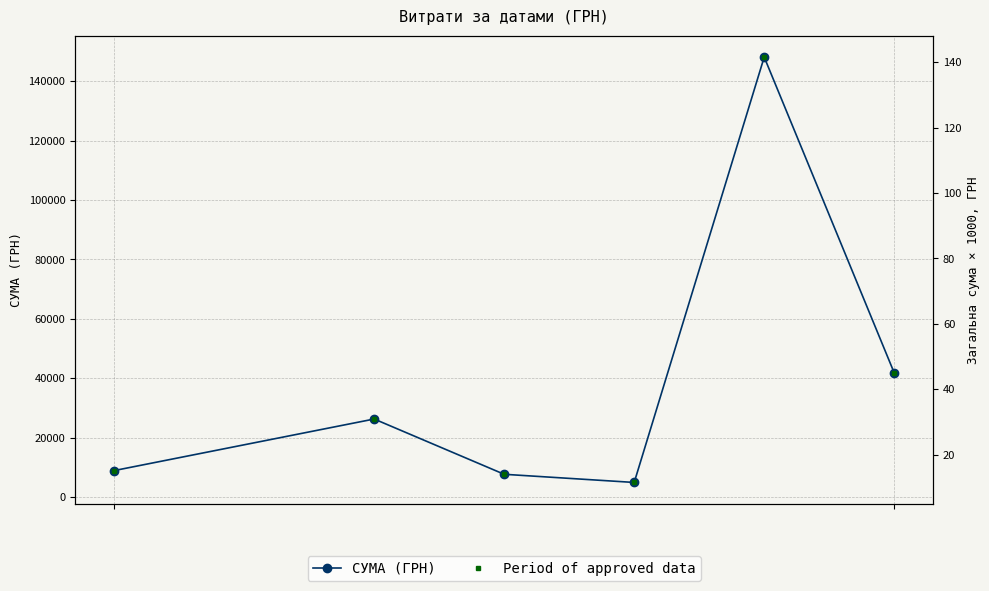

Rank the series by their maximum value, from highest to lowest.

СУМА (ГРН), Period of approved data